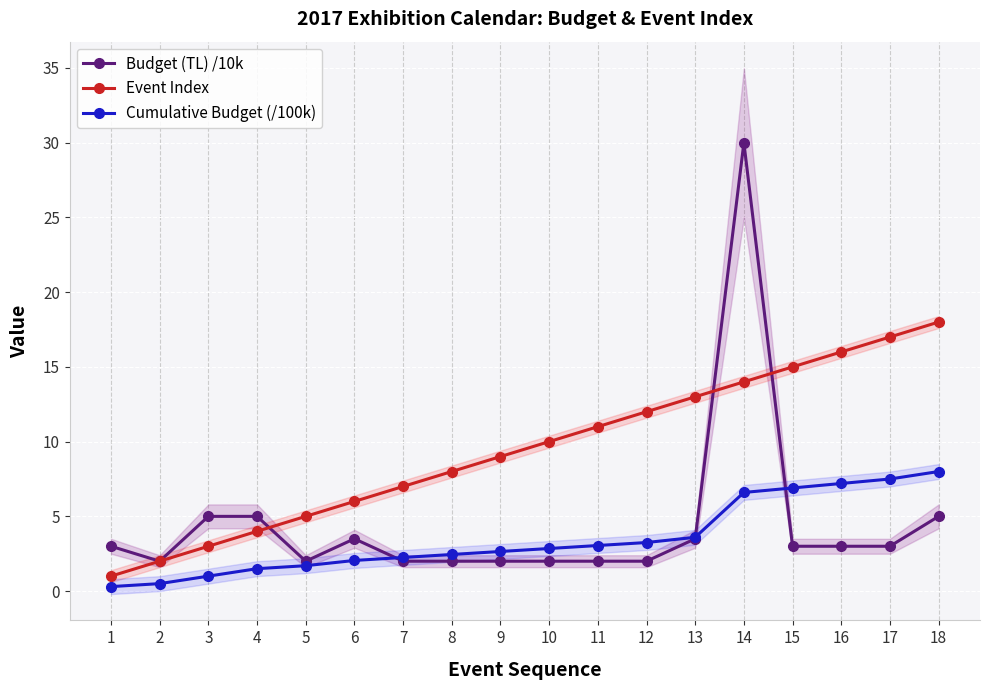

What is the sum of all Budget (TL) /10k values?

80.0